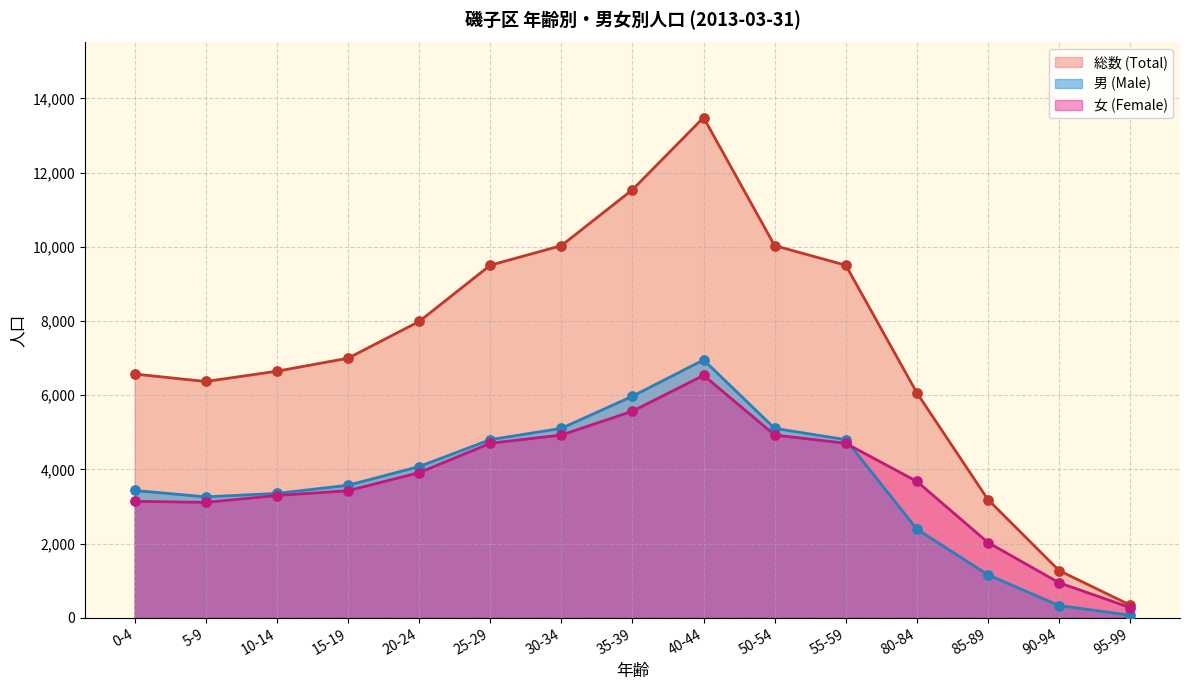

At which category is the sum across all series the highest?

40-44